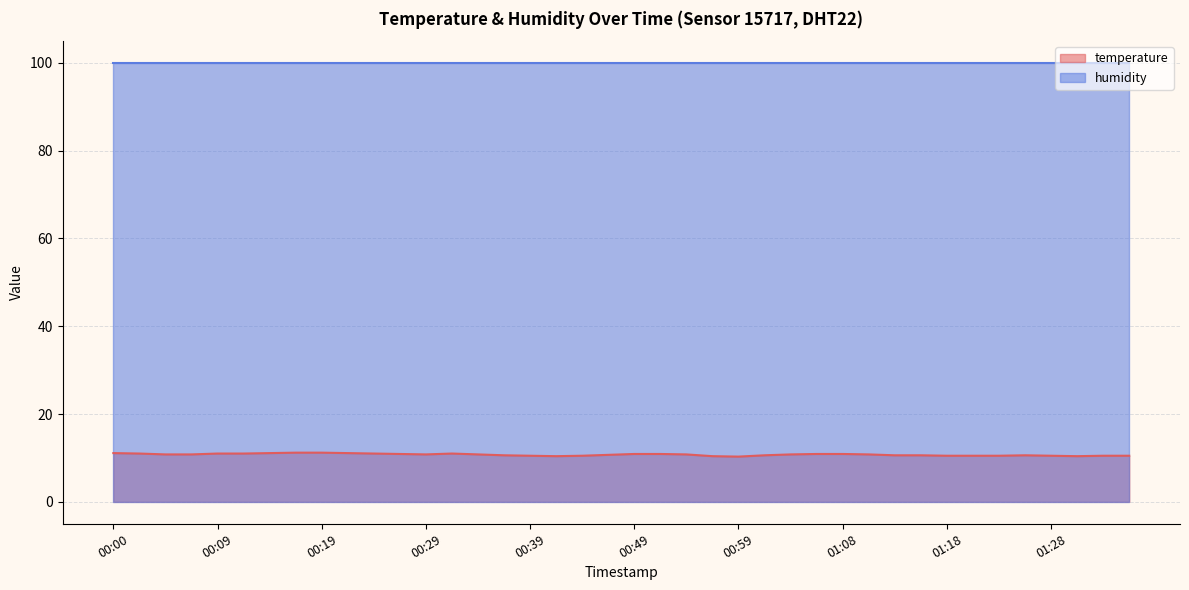

What is the label of the 1st point from the left?

00:00